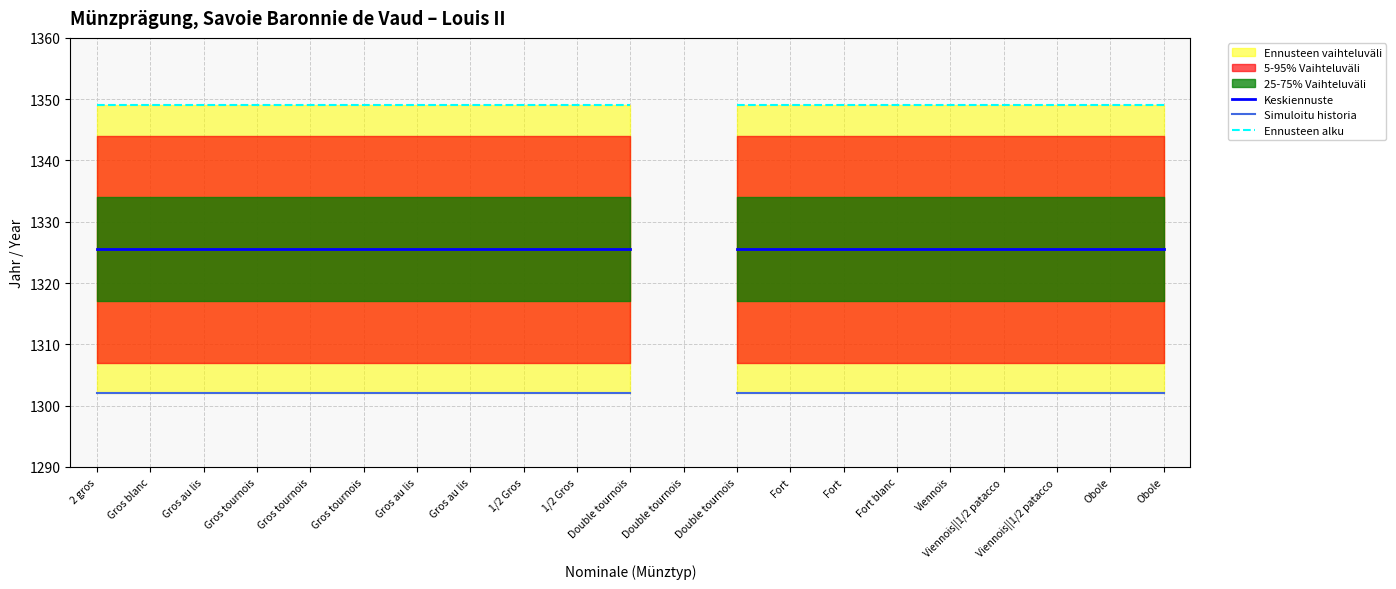

Is it true that Keskiennuste equals 1942.2 at Obole?

False